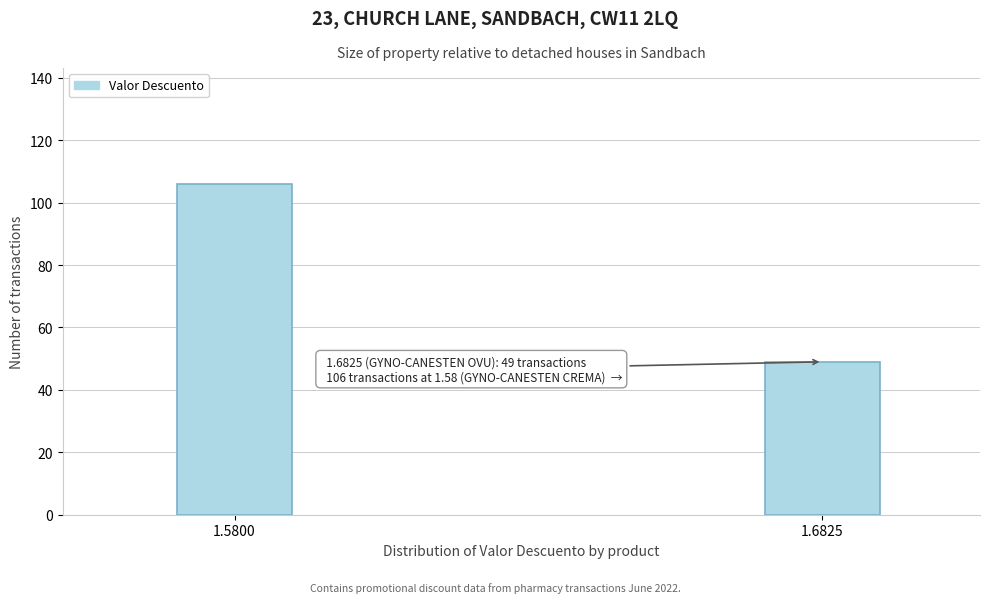

Reading left to right, transcribe all the data shown in this chart.

106	49